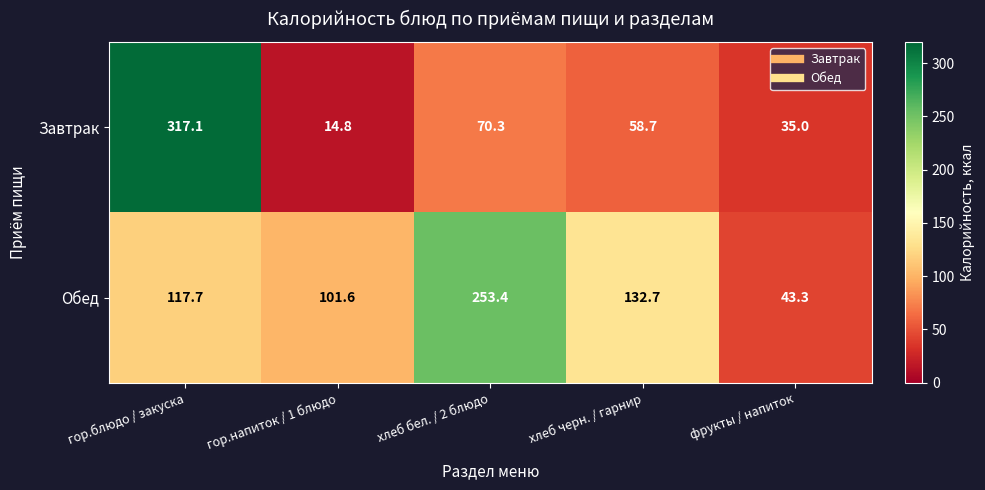

What is the total value across all series at хлеб бел. / 2 блюдо?

323.7